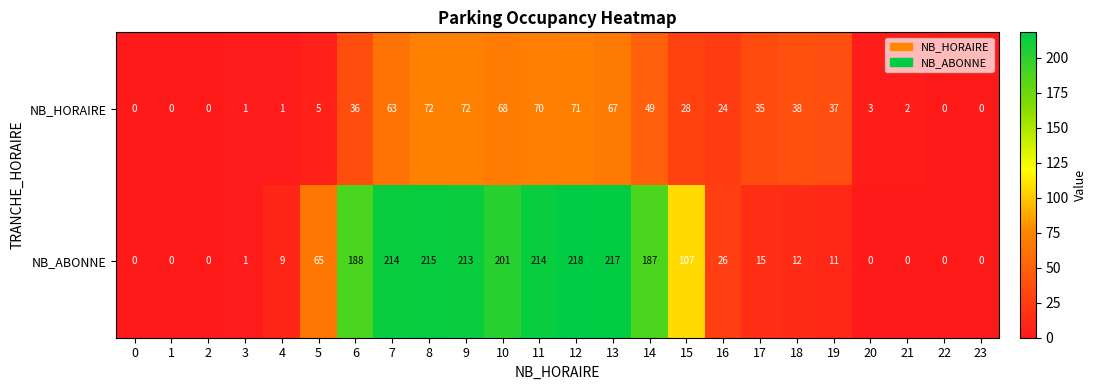

What is the sum of all NB_HORAIRE values?

742